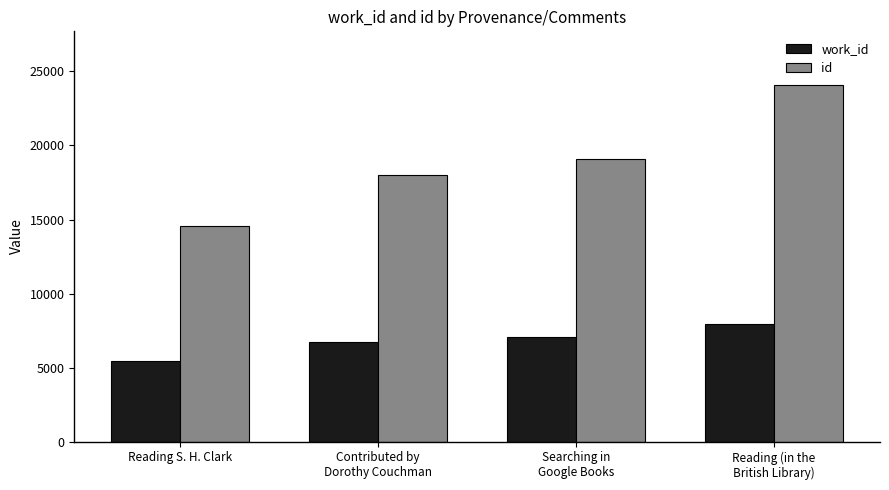

Reading left to right, what are all the values shown in this chart?

work_id: 5452	6753	7053	7946
id: 14574	17981	19061	24094